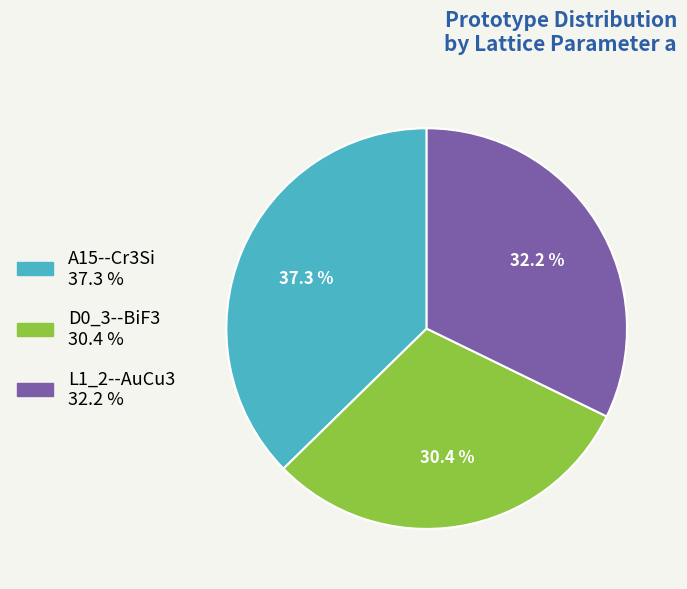

Rank the categories by value from lowest to highest.

D0_3--BiF3, L1_2--AuCu3, A15--Cr3Si